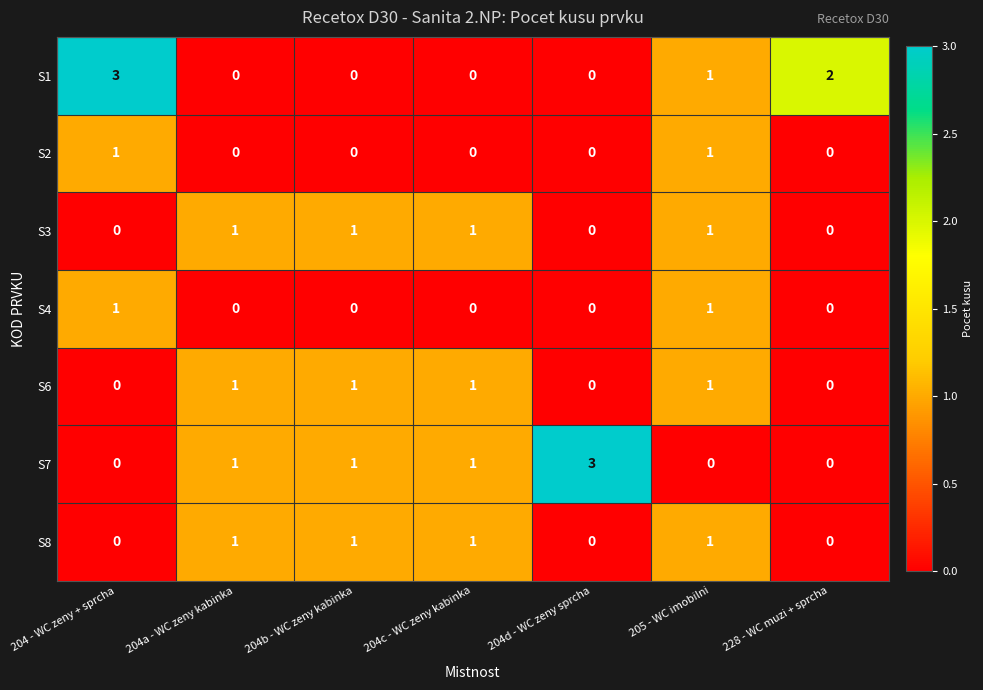

What is the highest value of the S7 series?

3